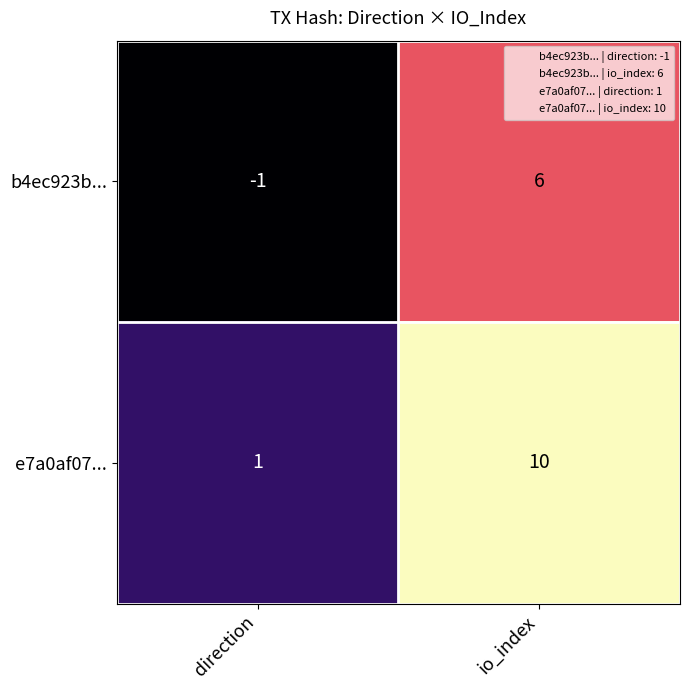

Reading left to right, extract all data points from this chart.

b4ec923b...: direction=-1	io_index=6
e7a0af07...: direction=1	io_index=10